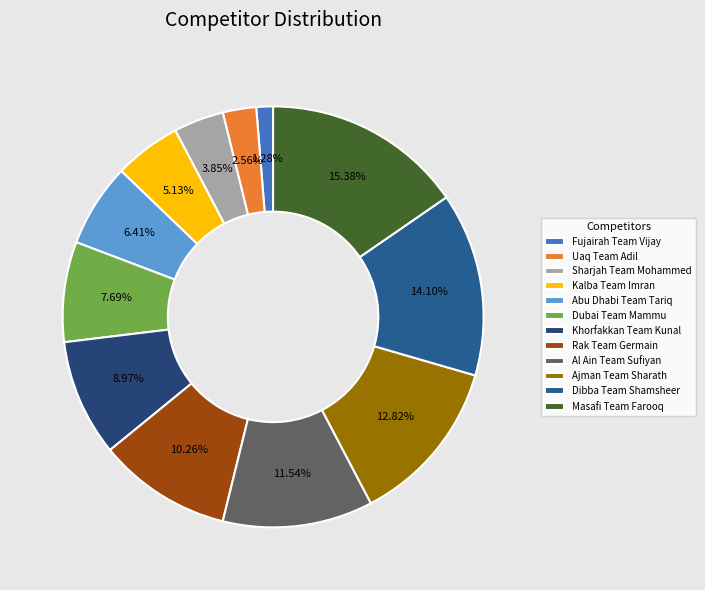

How many segments does this pie chart have?

12